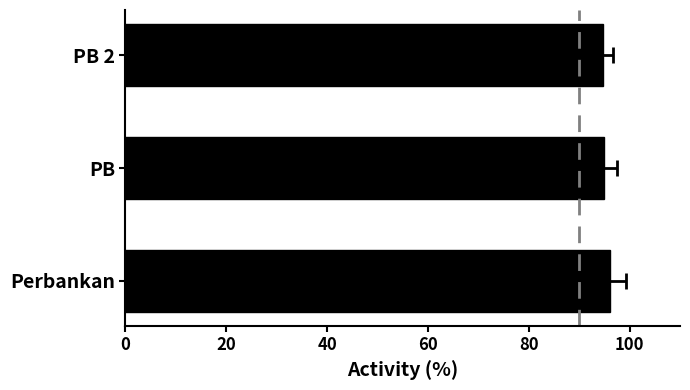

What is the value of the 2nd bar from the left?

95.0